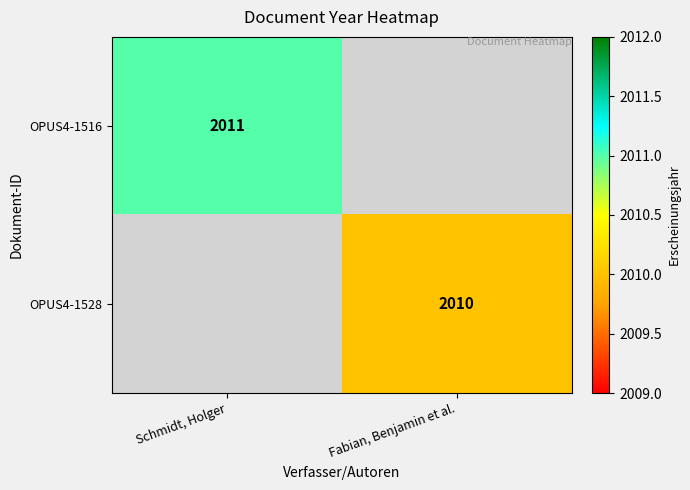

How many data points does each series have?

2